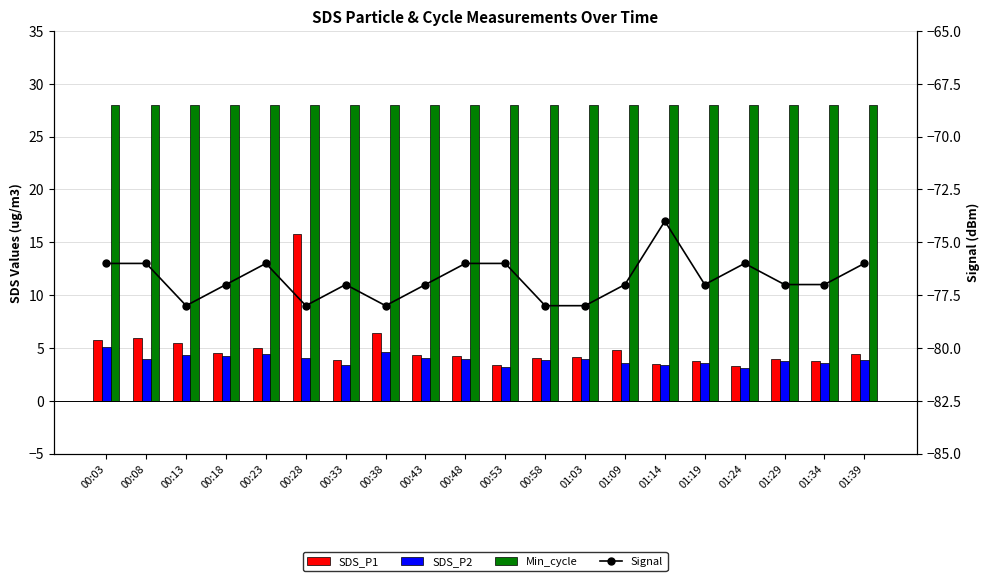

At which label is SDS_P2 closest to 4?

00:43